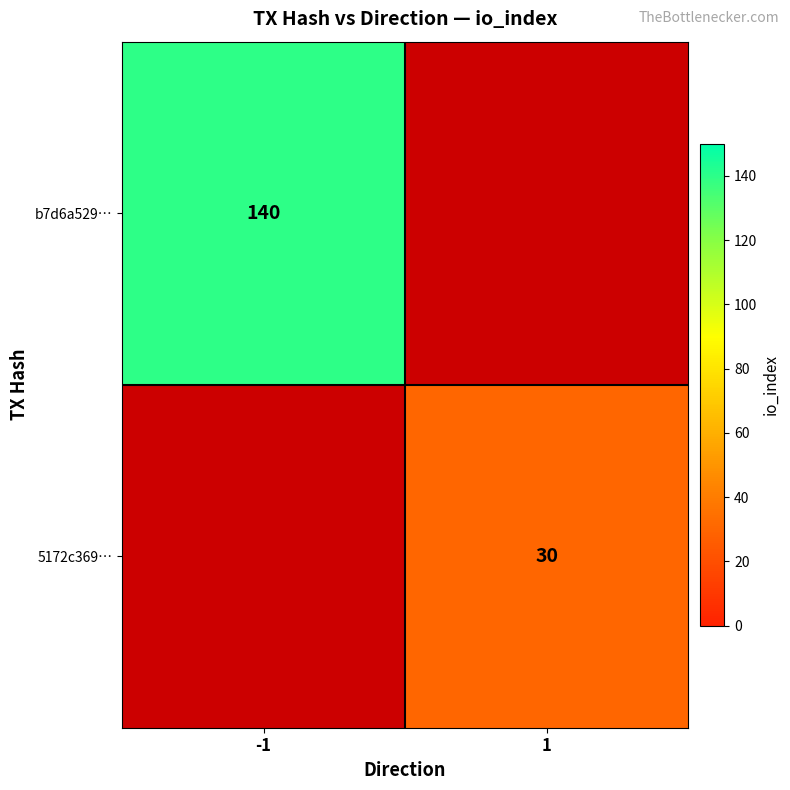

What is the minimum value shown in the chart?

30.0